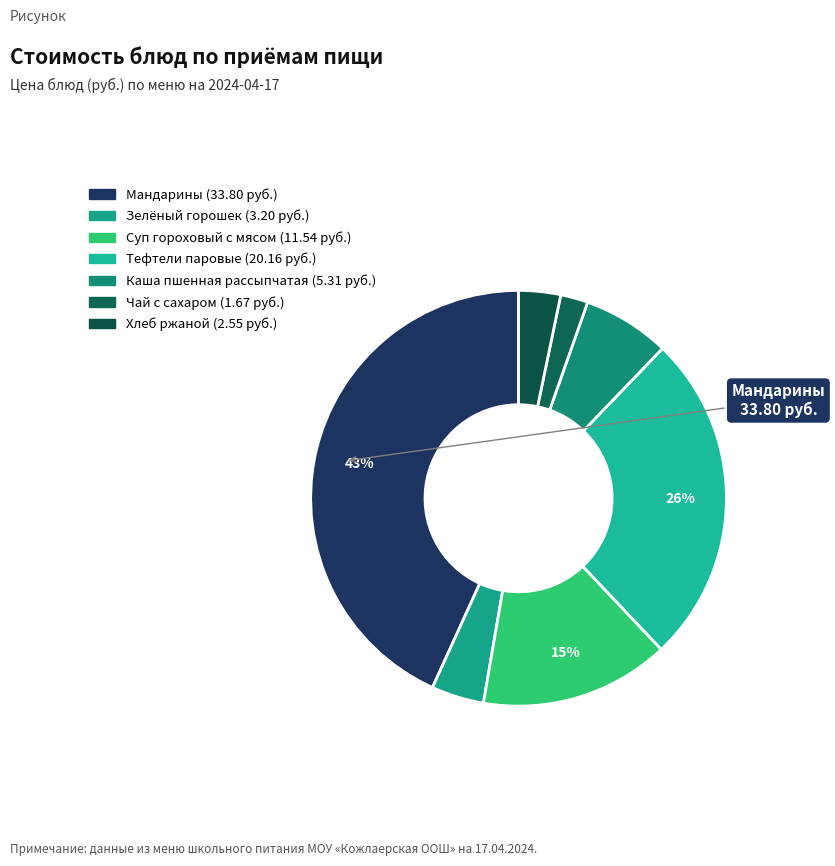

What percentage do Тефтели паровые and Чай с сахаром together represent?

27.9%